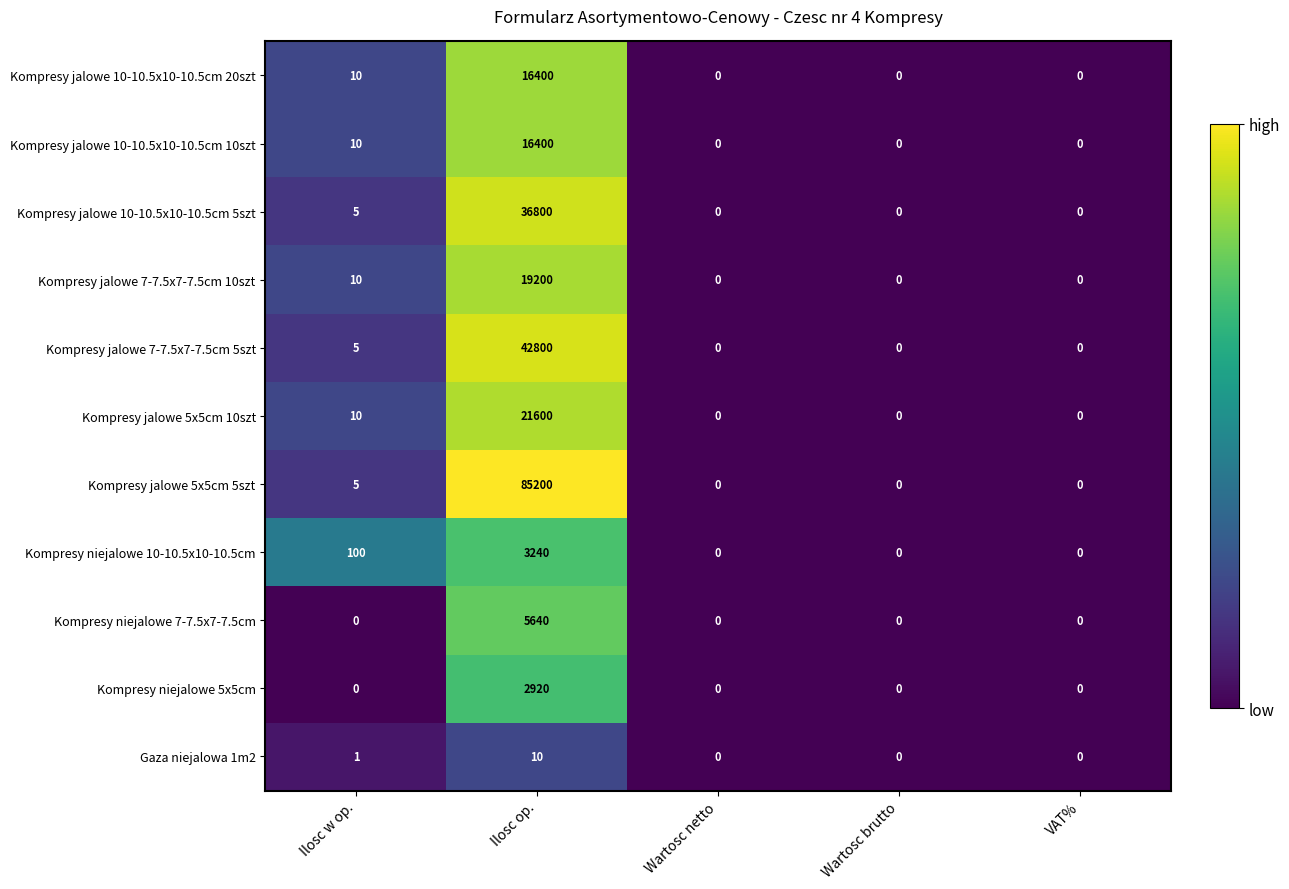

Is it true that Kompresy jalowe 10-10.5x10-10.5cm 5szt equals 57079 at Ilosc op.?

False